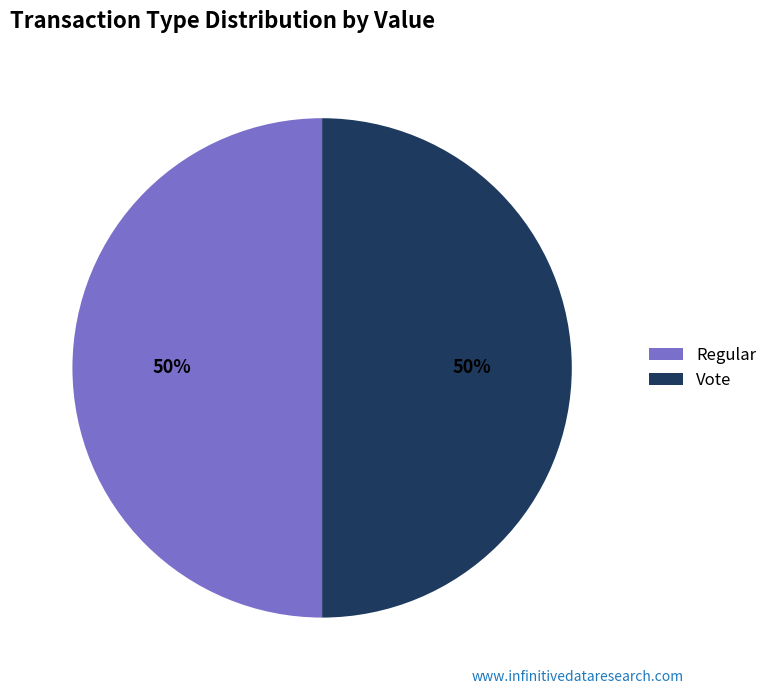

Do Regular and Vote together represent more than half of the pie?

Yes